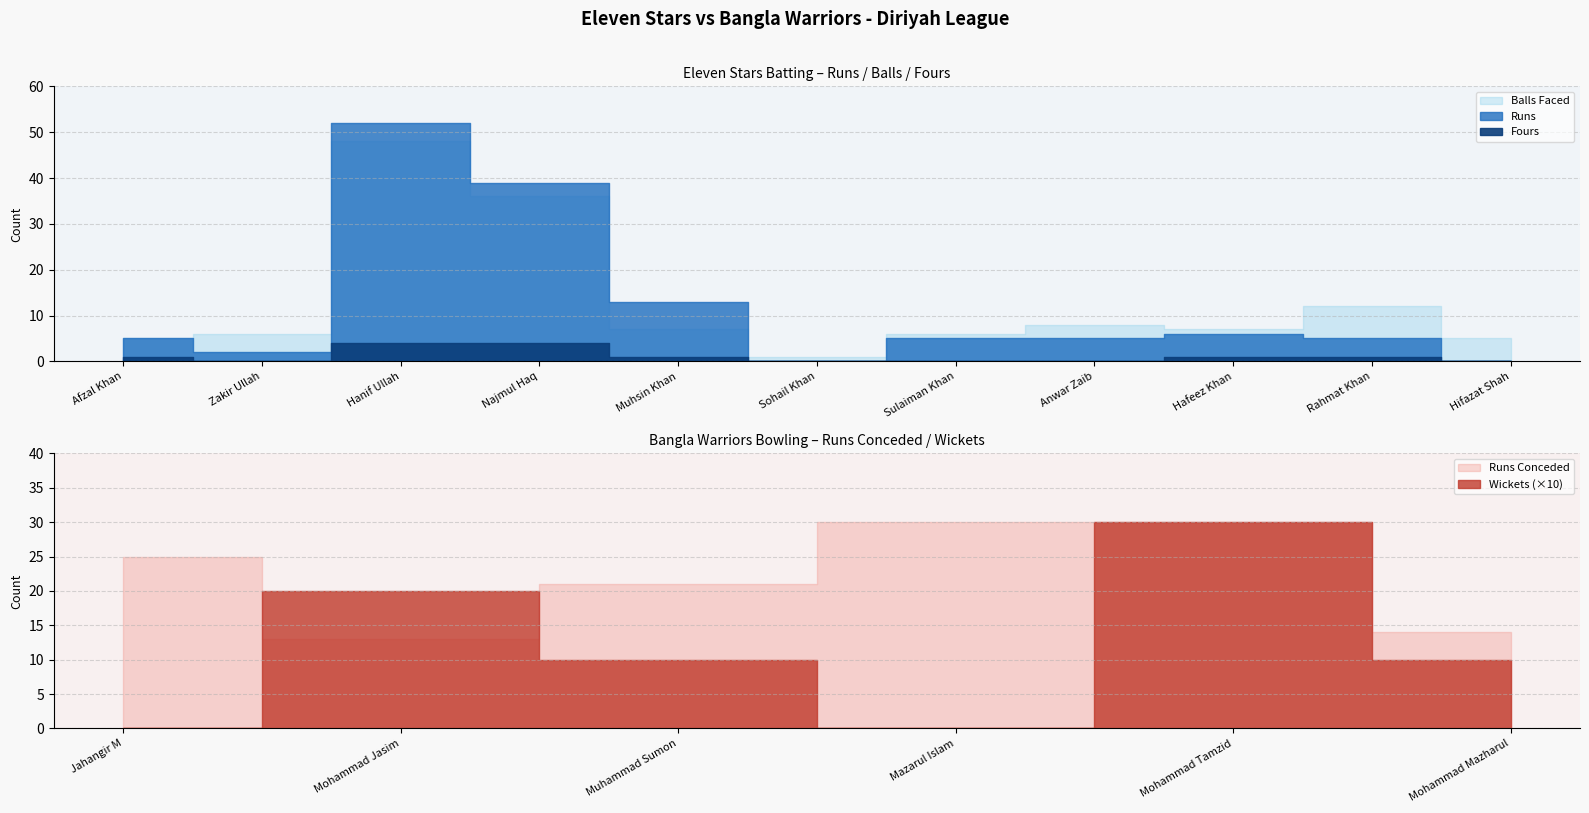

The value of Runs at Sulaiman Khan is 2. True or false?

False